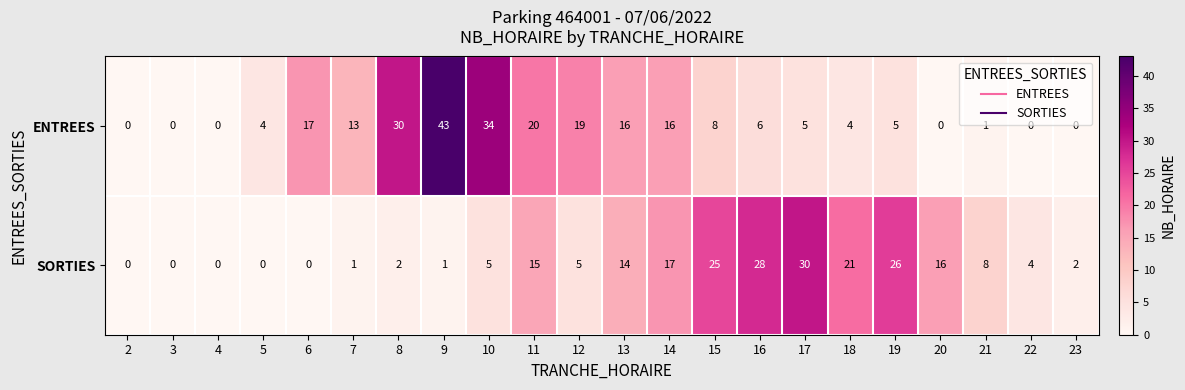

At 10, list the series in order from smallest to largest.

SORTIES, ENTREES